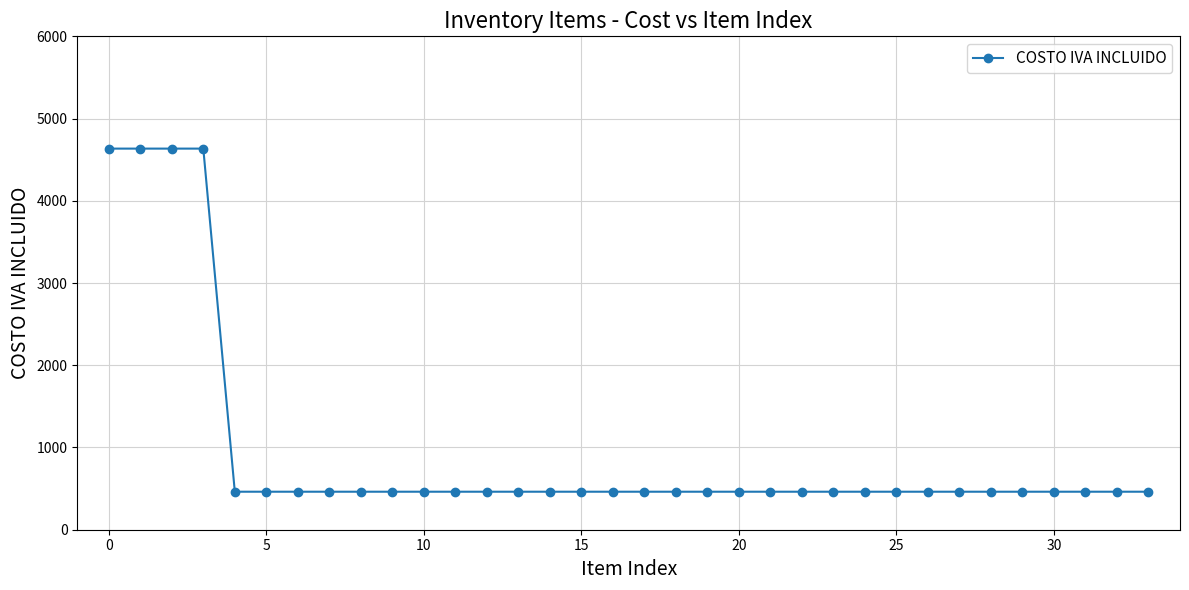

What is the value of the 5th point from the left?

462.2